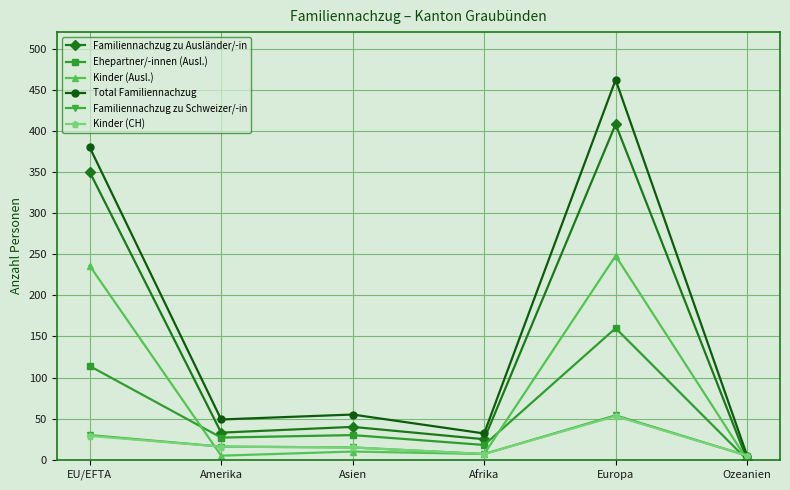

What is the difference between the Familiennachzug zu Schweizer/-in values at Asien and Europa?

39